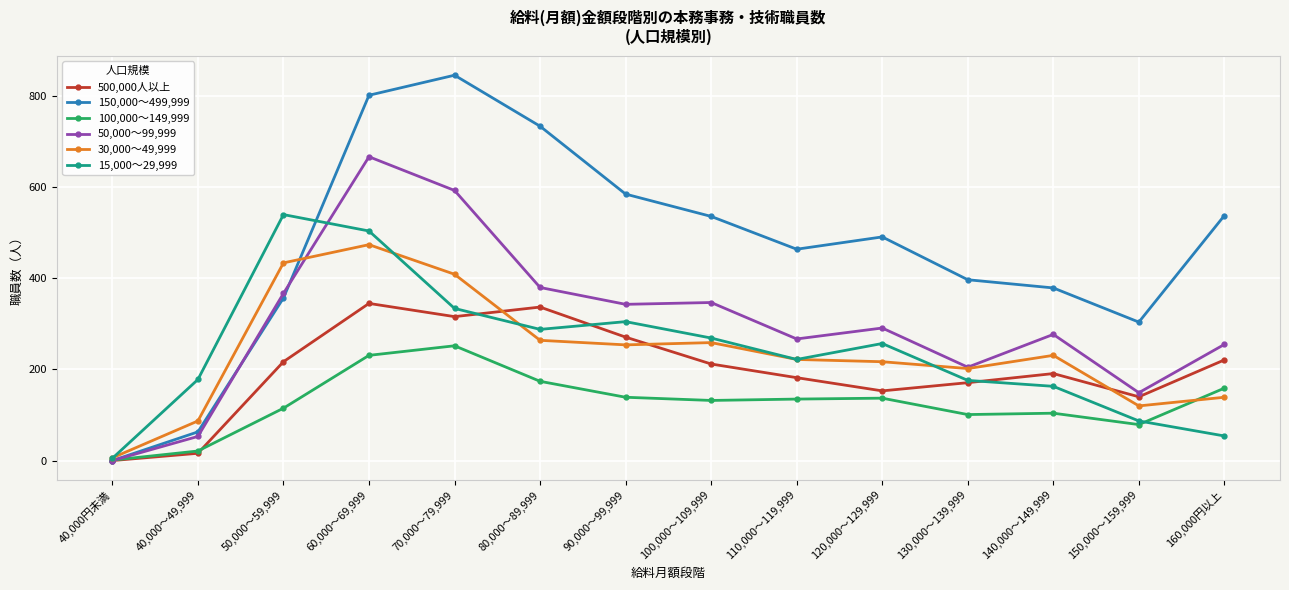

What is the label of the 7th point from the right?

100,000～109,999